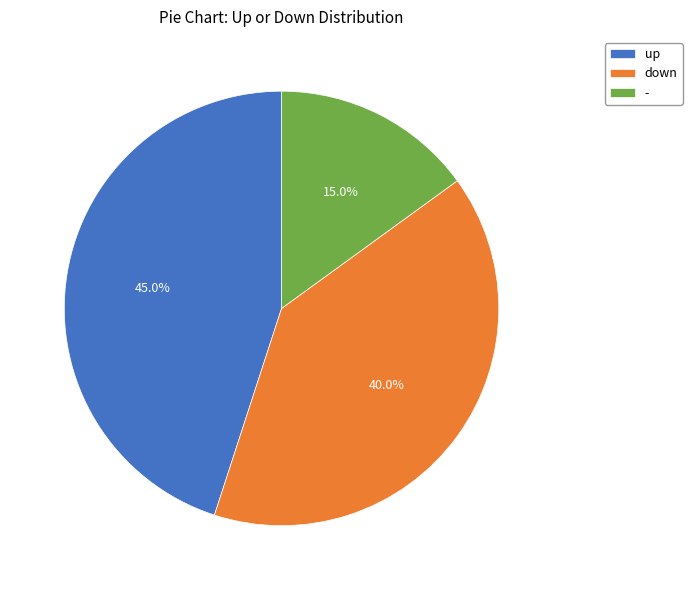

Which slice is the largest?

up